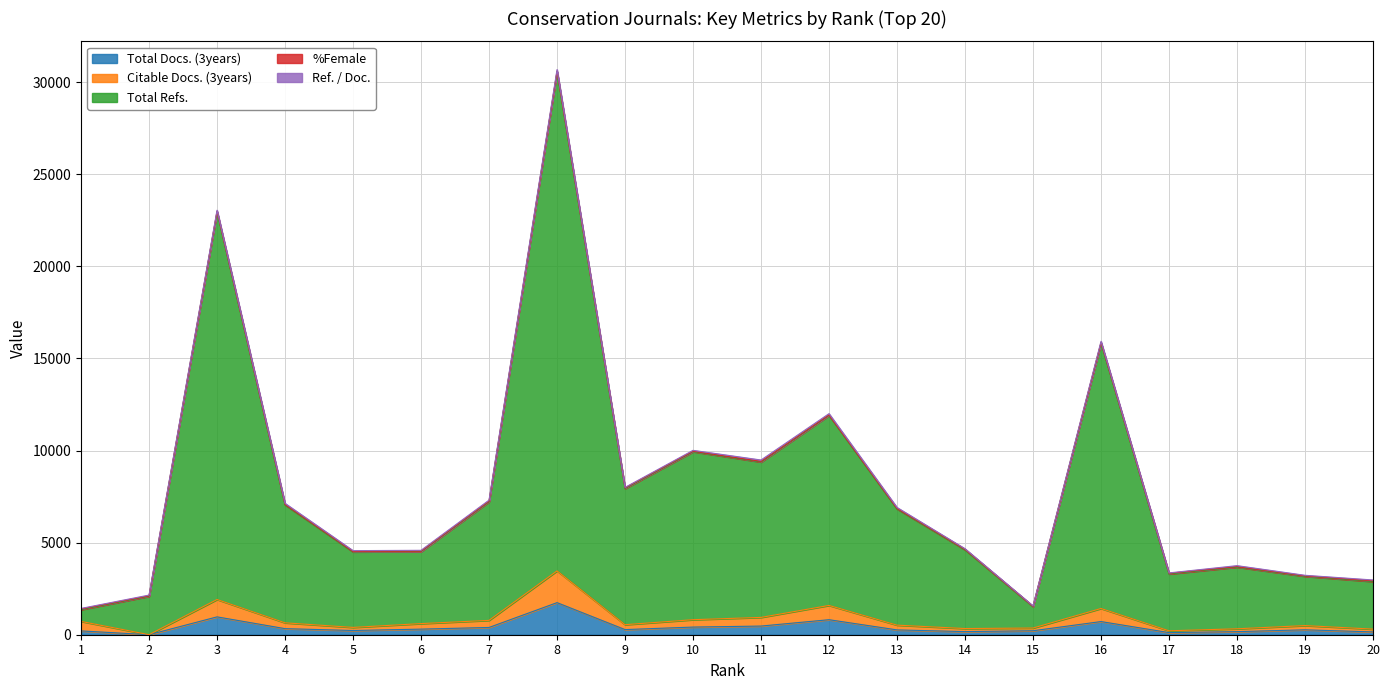

The value of Citable Docs. (3years) at 18 is 90. True or false?

False